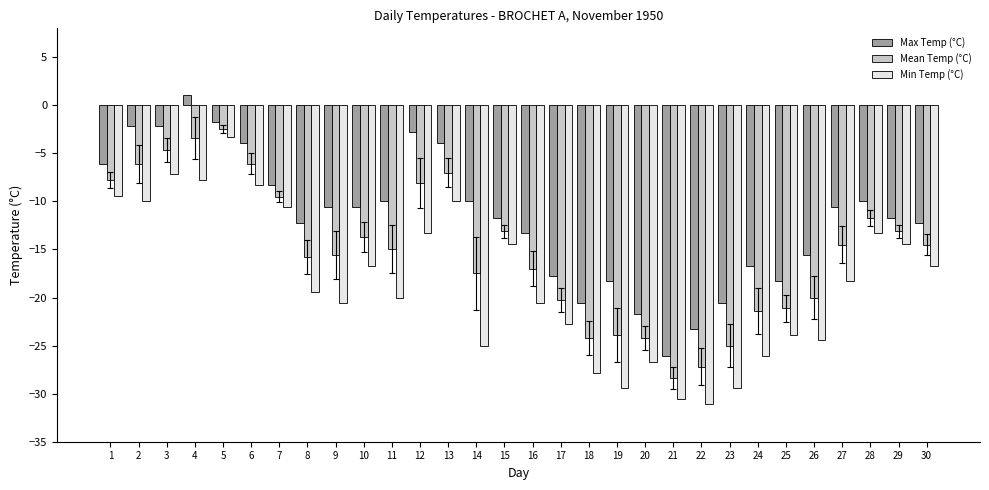

True or false: Min Temp (°C) has a value of -2.4 at 3.

False